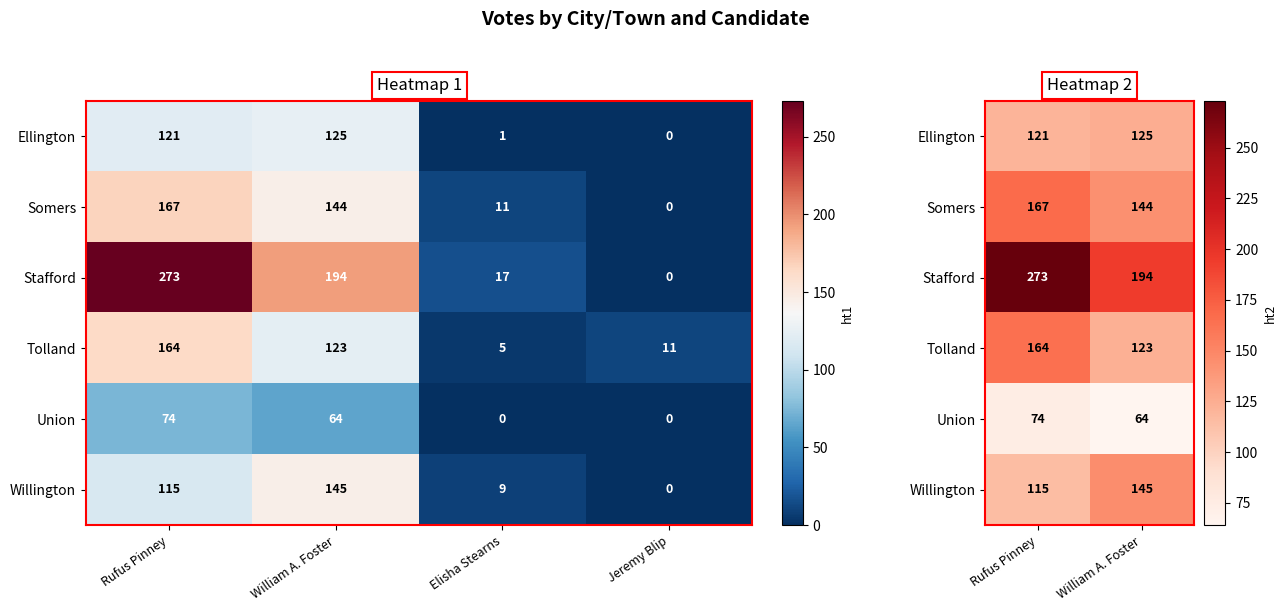

What is the maximum value for Tolland?

164